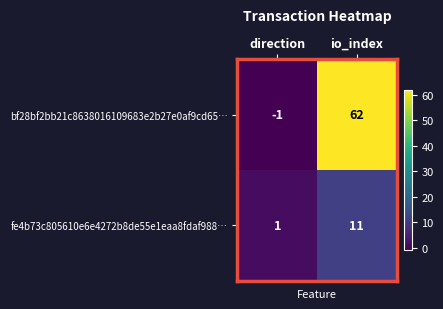

Which label corresponds to the largest value in the chart?

io_index